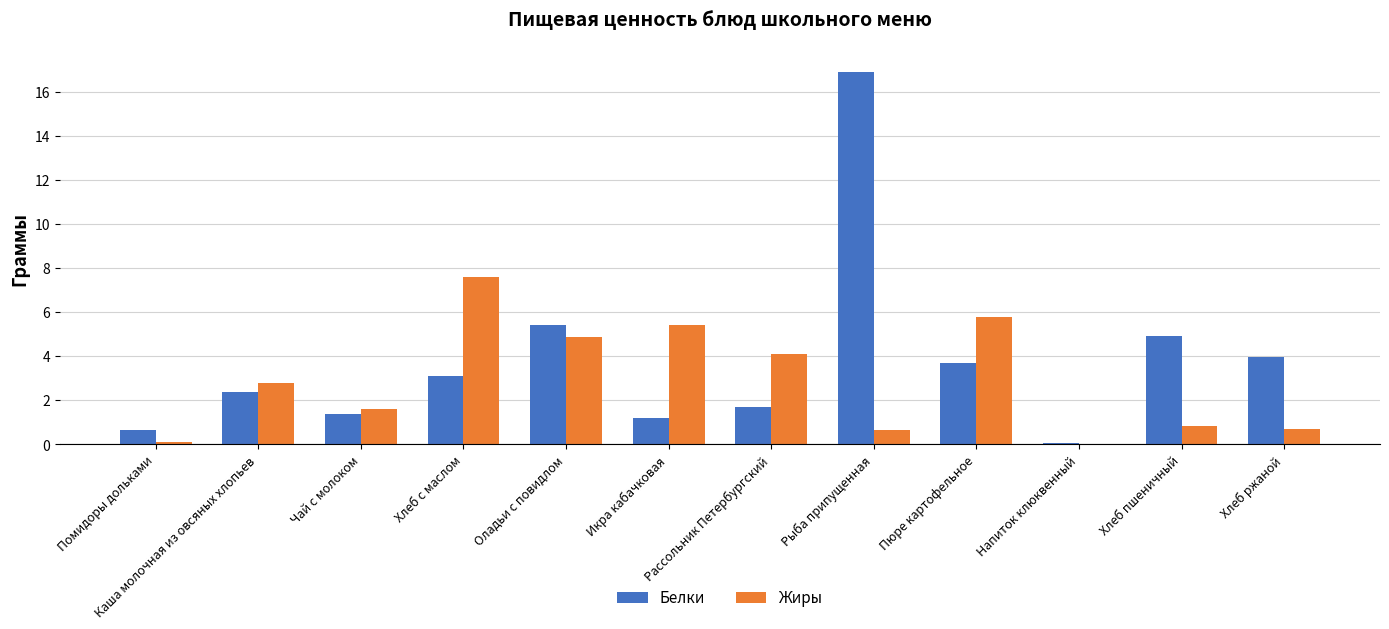

How many series are shown in this chart?

2